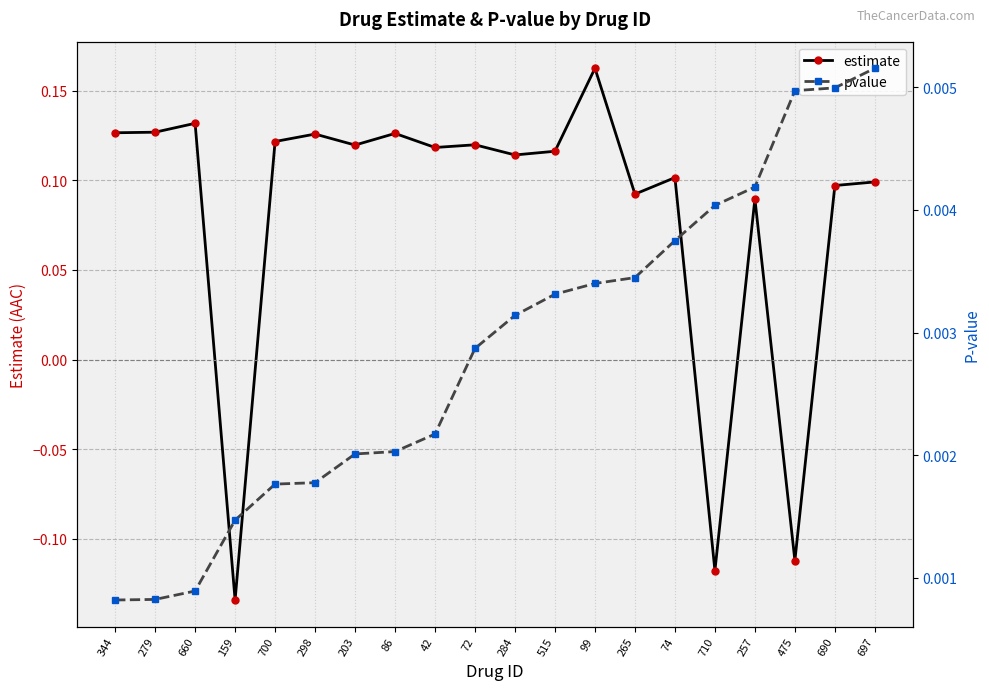

Does the chart display data point markers on the line(s)?

Yes